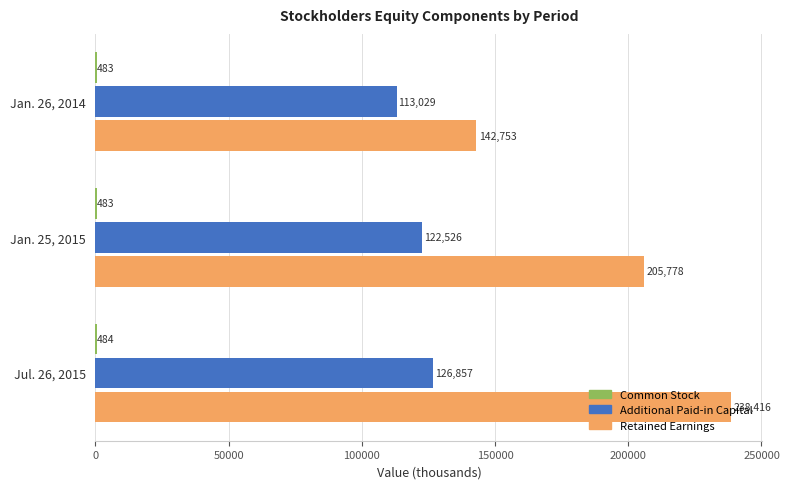

Which series has the largest range (max minus min)?

Retained Earnings